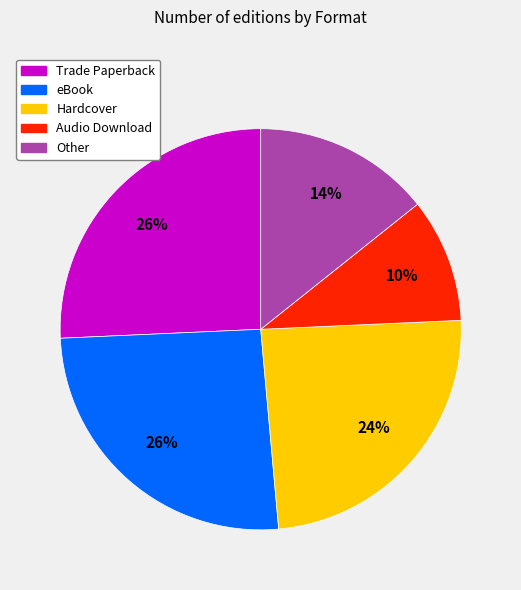

The Other slice represents 14% of the pie. True or false?

True